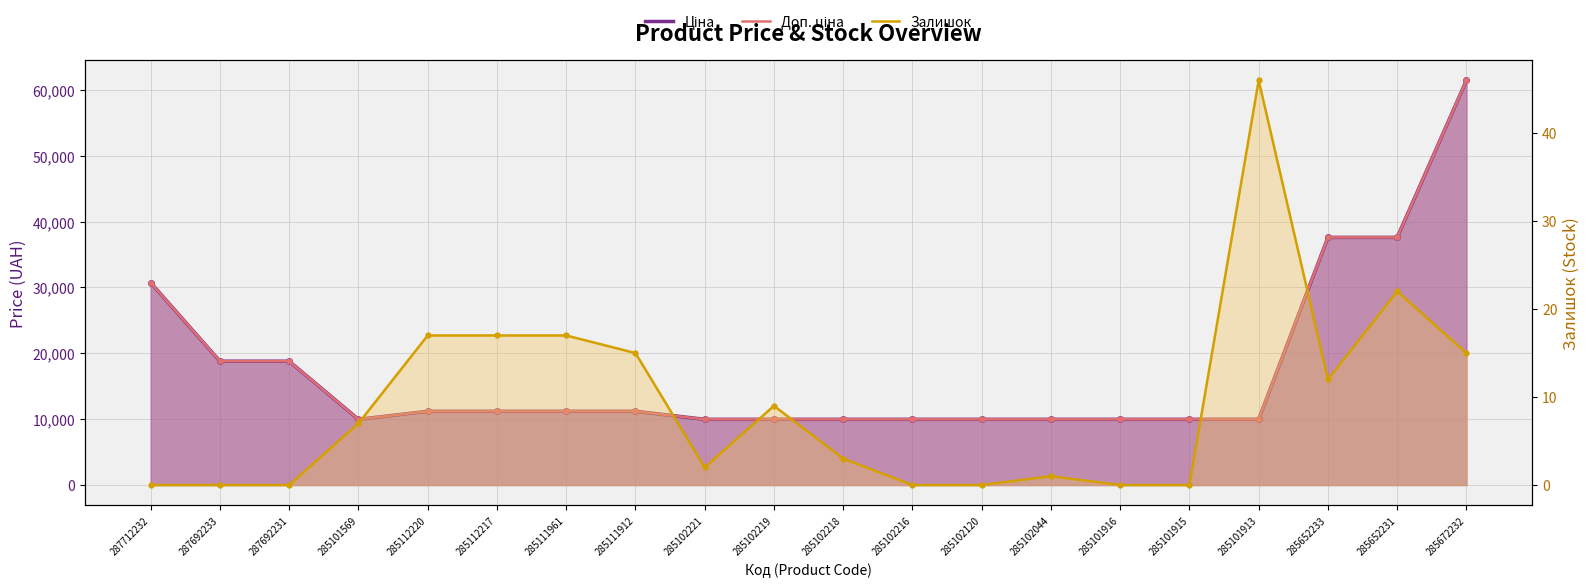

Is the value of Доп. ціна at 285652231 greater than the value of Залишок at 285102219?

Yes